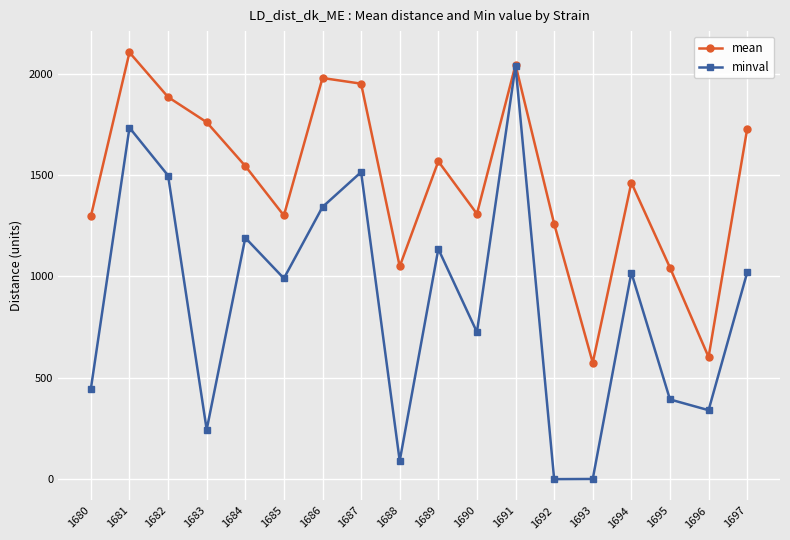

What is the difference between the maximum and minimum values in the minval series?

2038.0